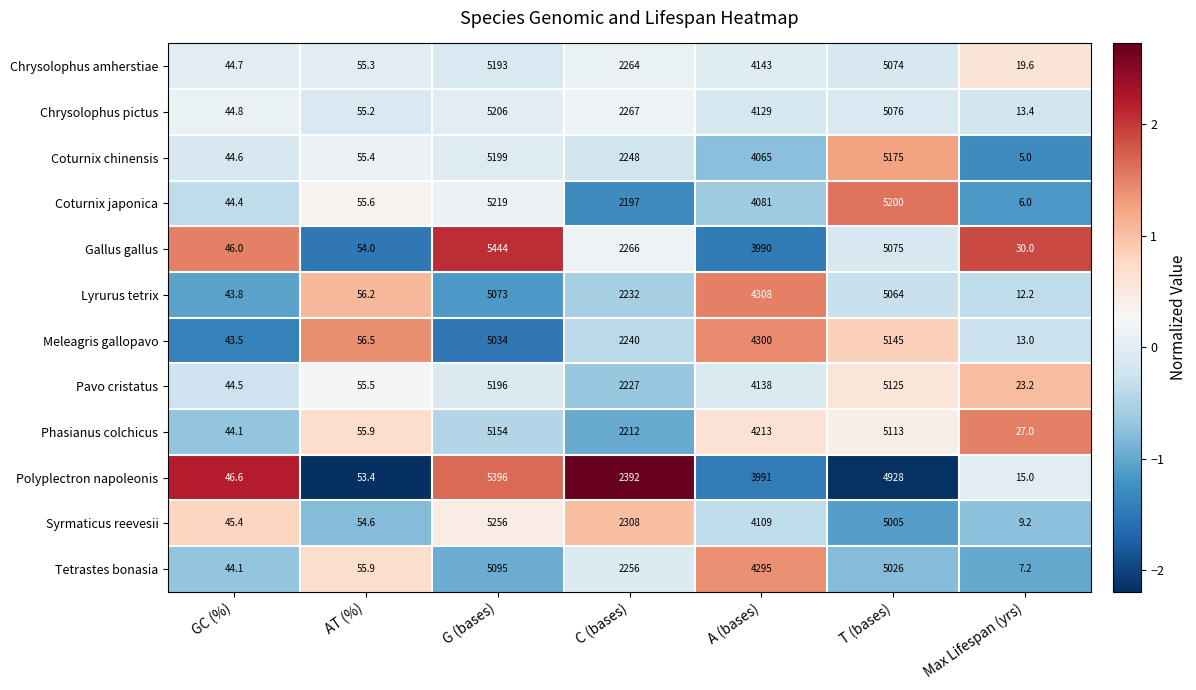

At which category is the sum across all series the highest?

G (bases)